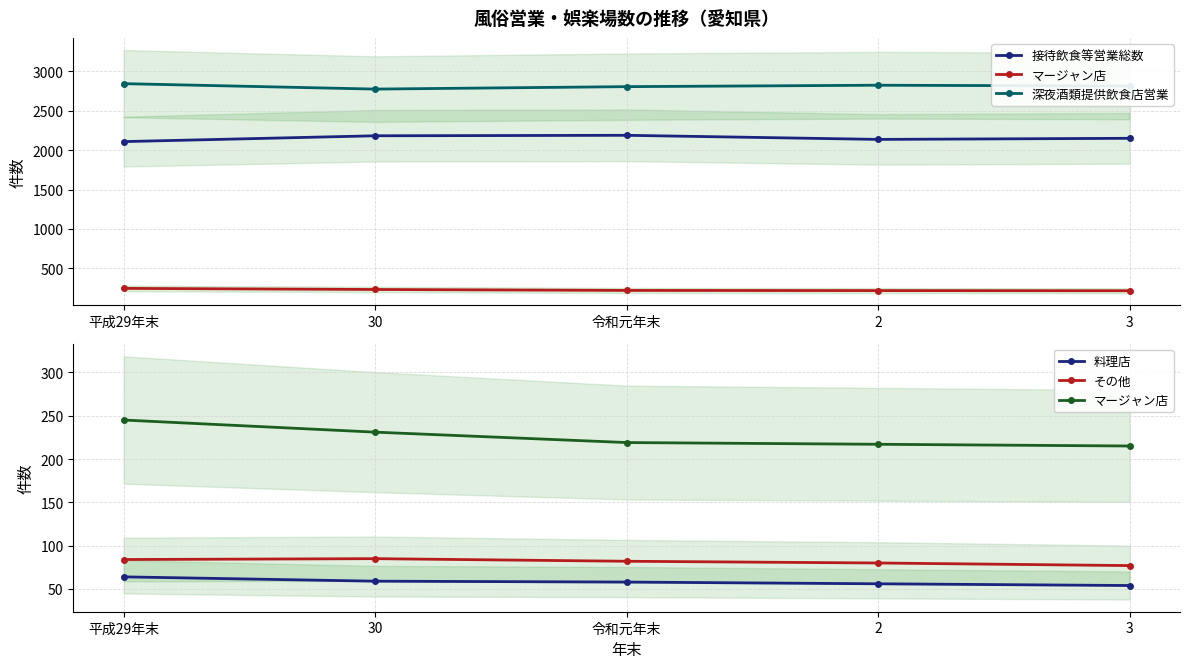

Is it true that 深夜酒類提供飲食店営業 equals 2825 at 2?

True